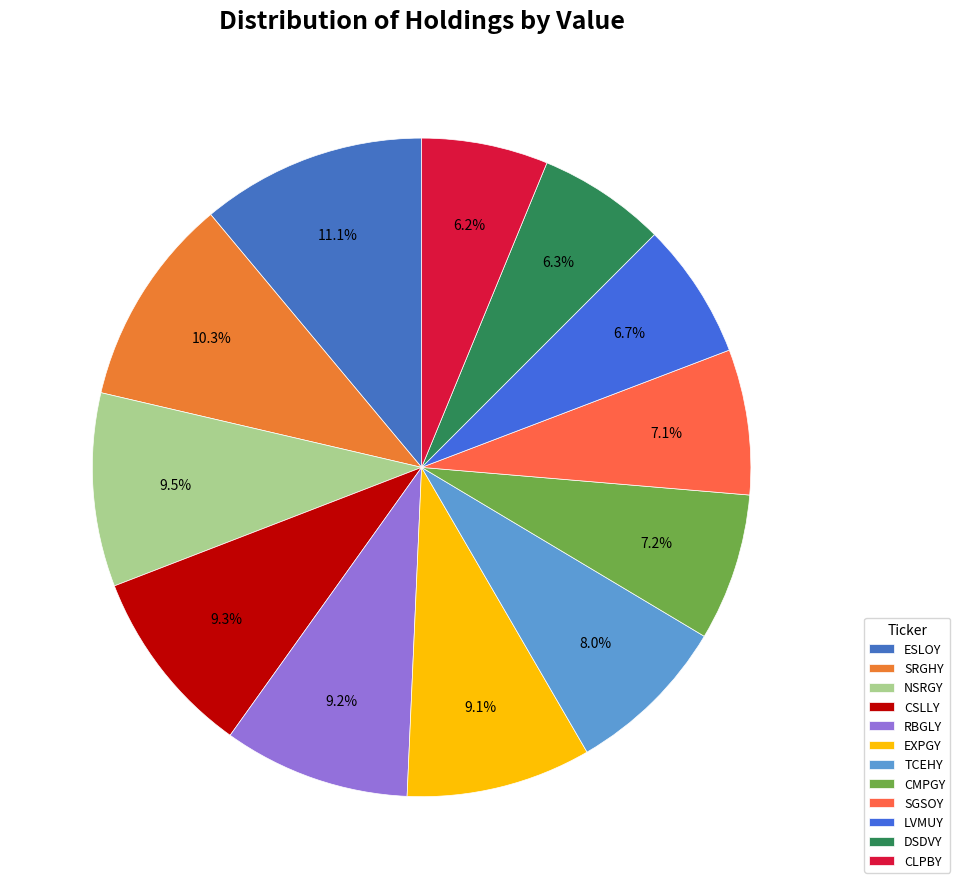

Is the sum of CSLLY and SRGHY greater than half?

No